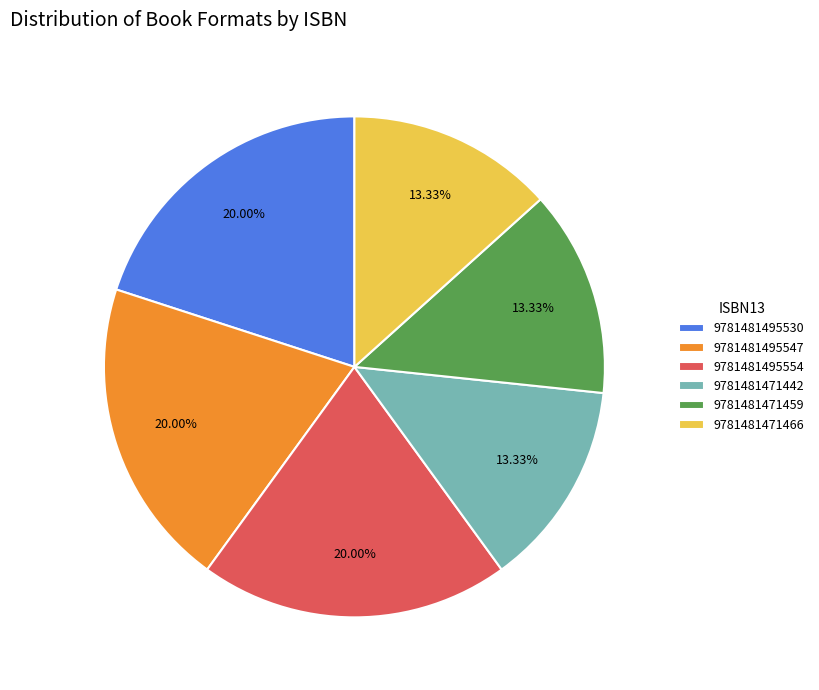

How many slices are in this pie chart?

6